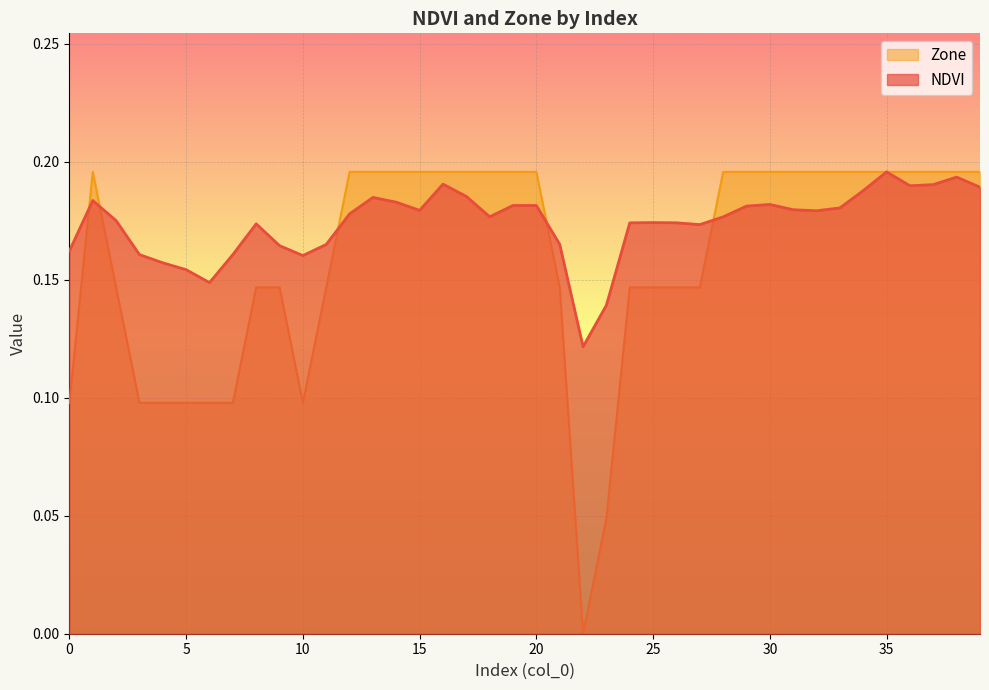

Which series has the largest range (max minus min)?

Zone